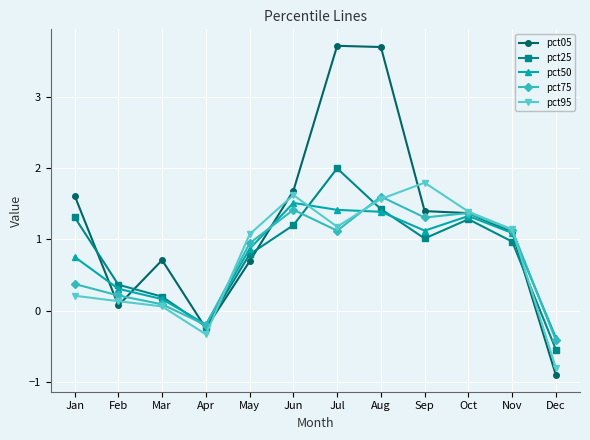

How many lines are shown in the chart?

5